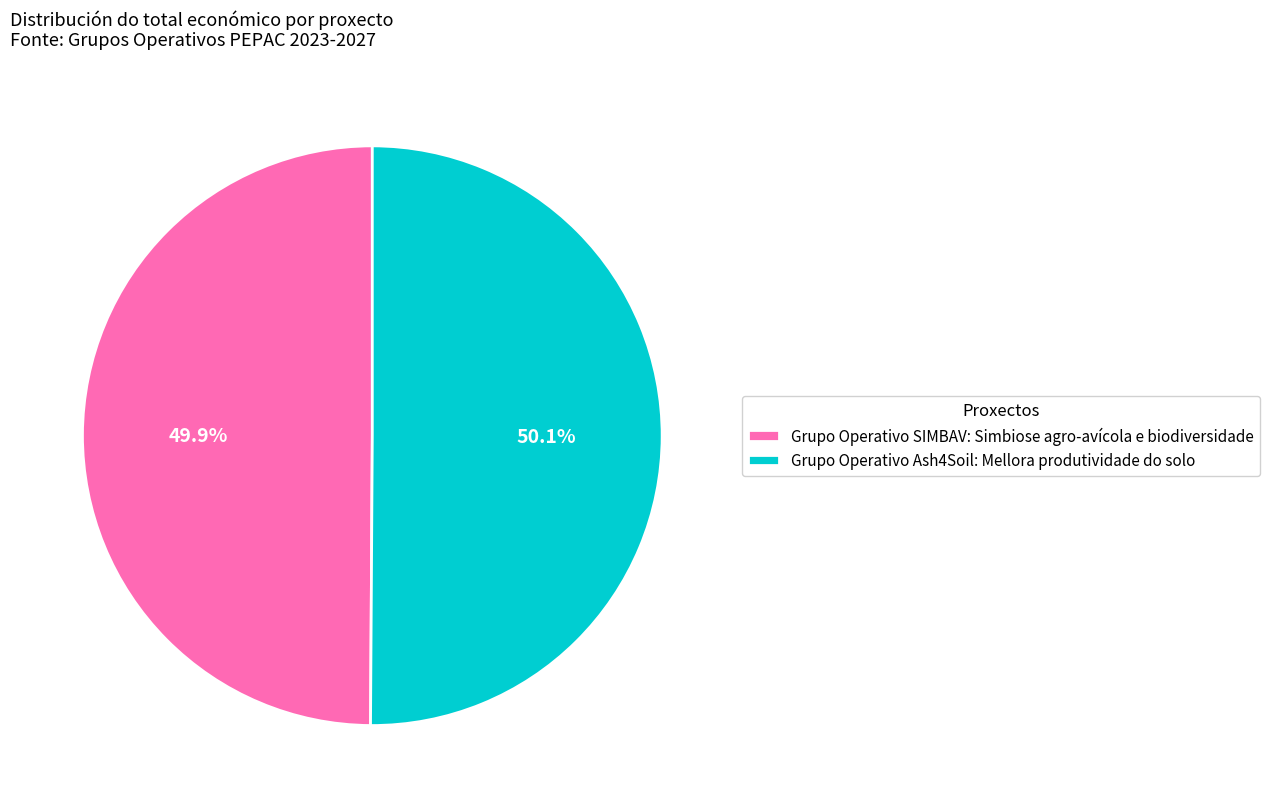

What percentage do Grupo Operativo Ash4Soil: Mellora produtividade do solo and Grupo Operativo SIMBAV: Simbiose agro-avícola e biodiversidade together represent?

100.0%